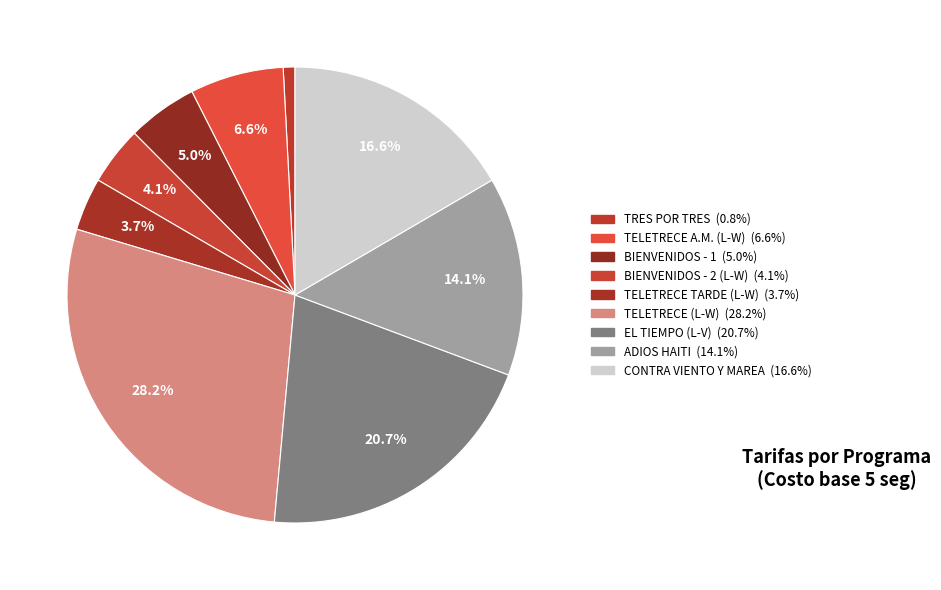

Do BIENVENIDOS - 2 (L-W) and TELETRECE A.M. (L-W) together represent more than half of the pie?

No